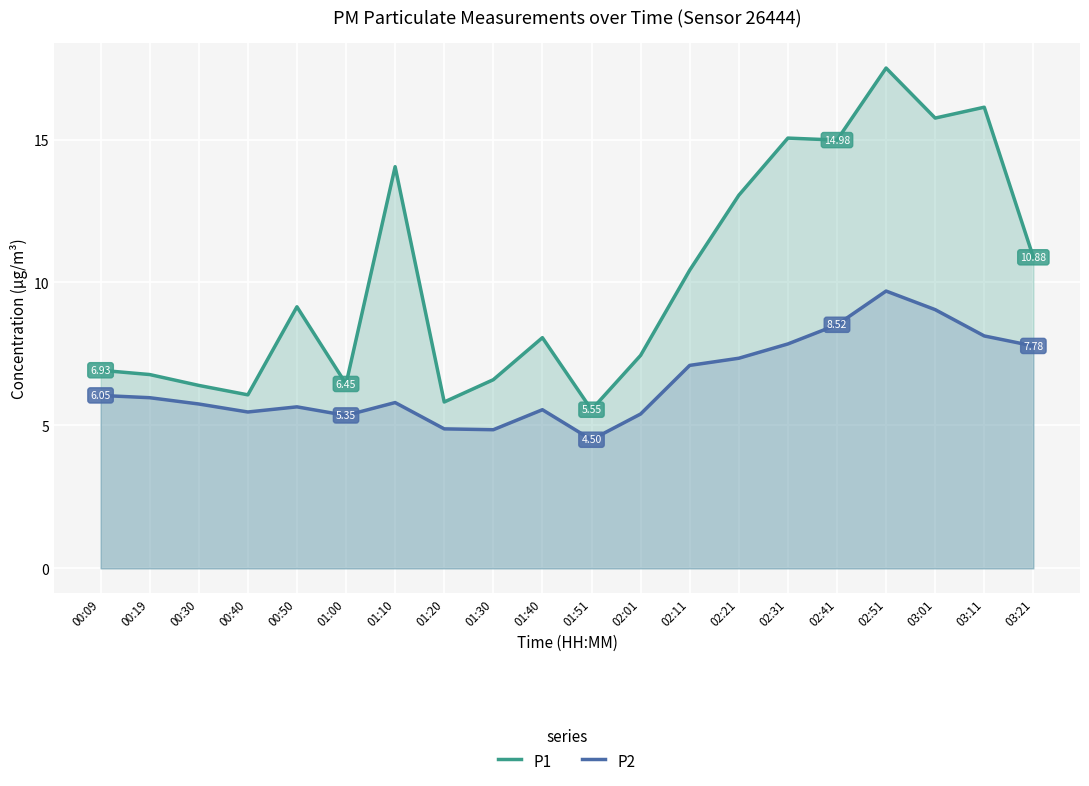

True or false: P2 and P1 intersect in this chart.

False